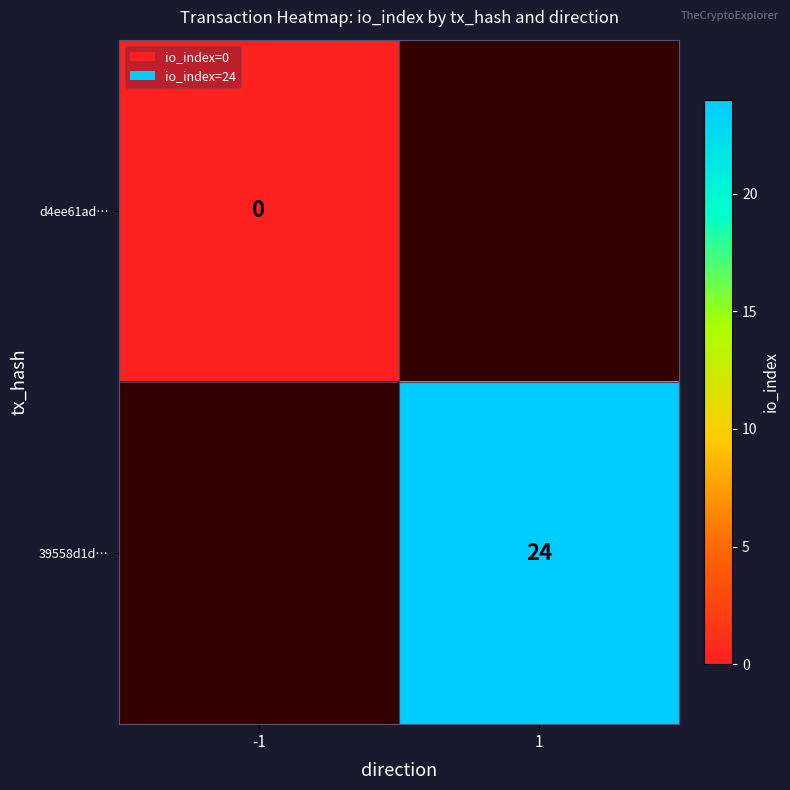

Is the value of 39558d1d… at 1 greater than the value of d4ee61ad… at -1?

Yes